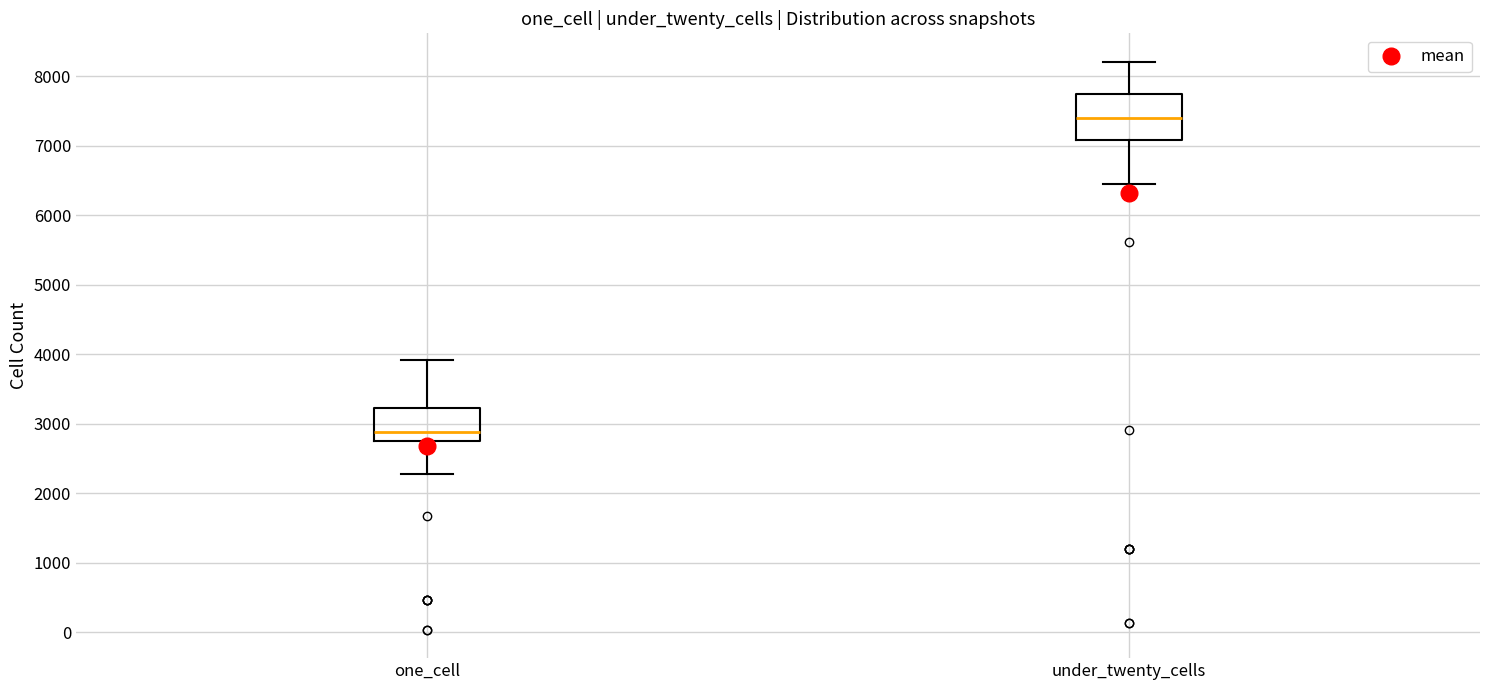

Which box has the lowest median line?

one_cell